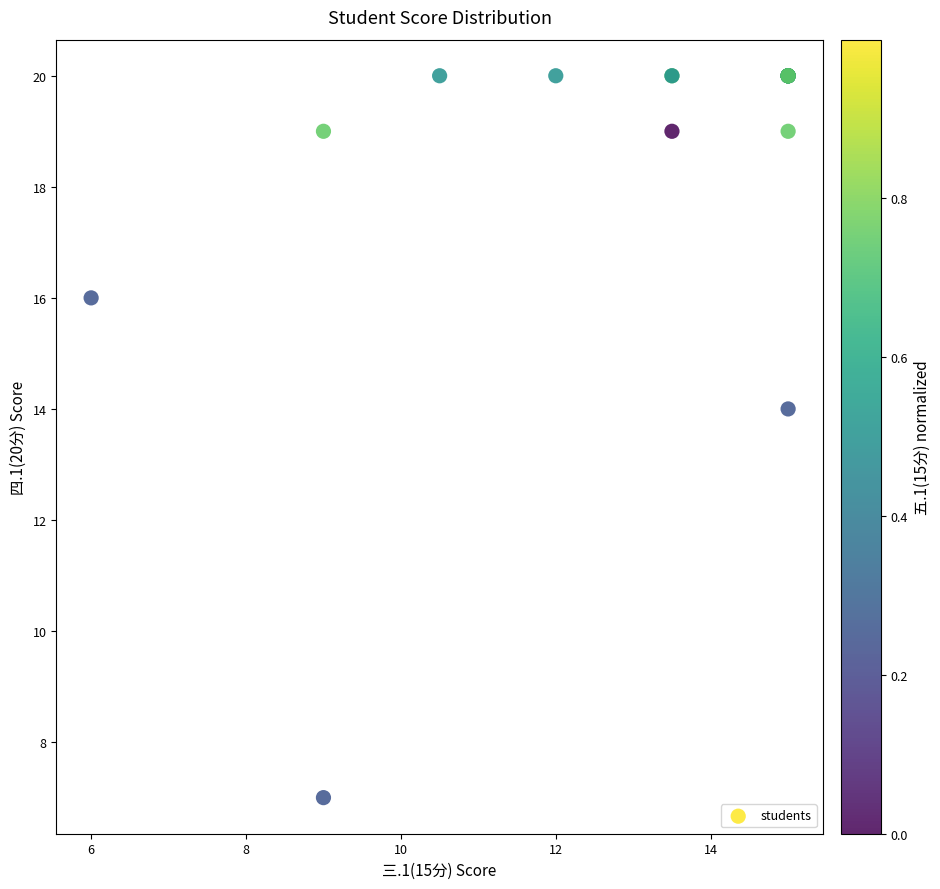

What Y value in the scatter plot is closest to 13?

14